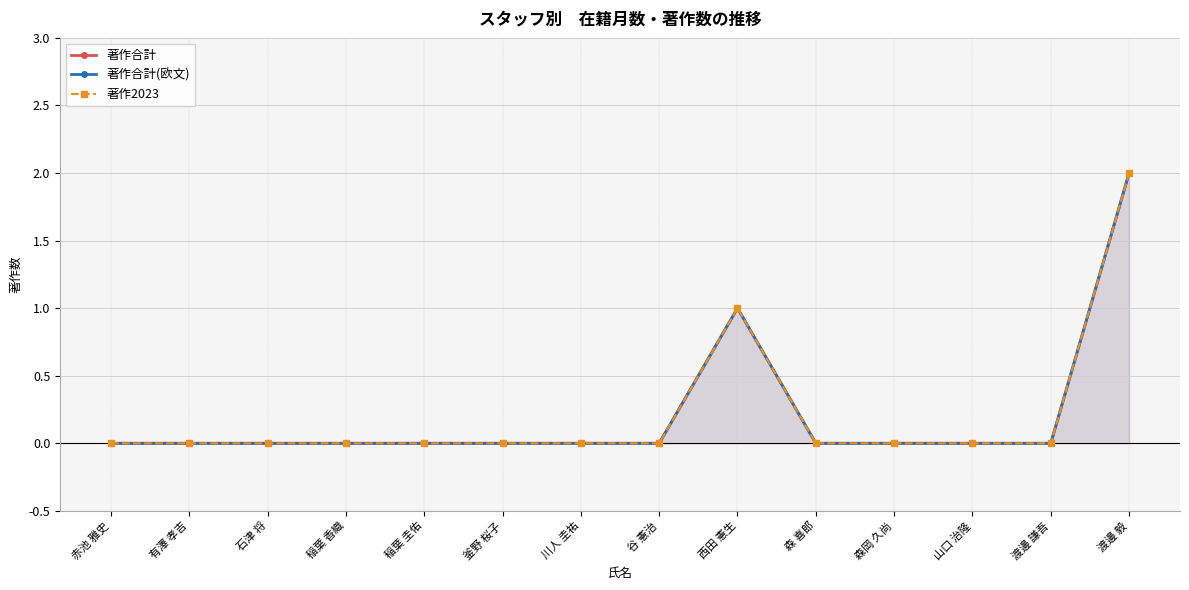

What position from the left is 釜野 桜子?

6